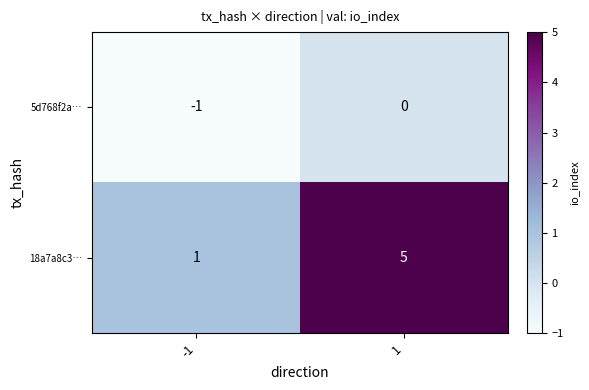

The value of 18a7a8c3… at -1 is 2. True or false?

False